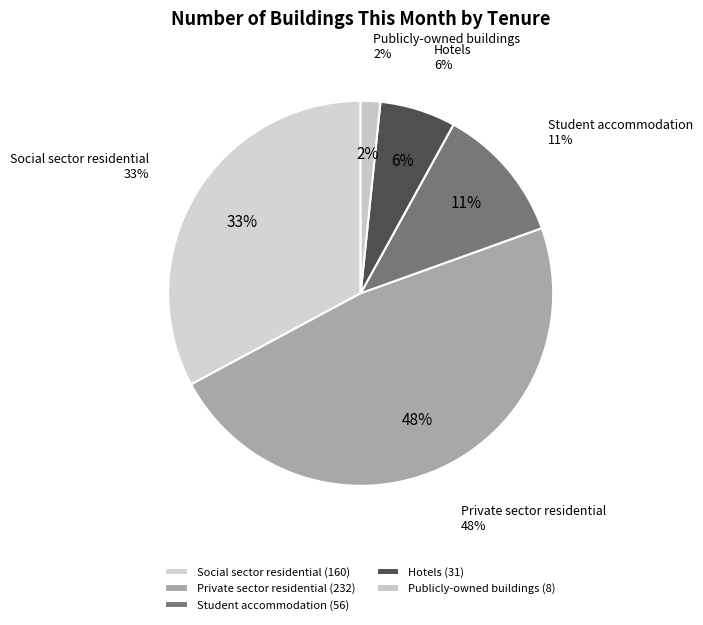

To the nearest percent, what is the average slice percentage?

20%